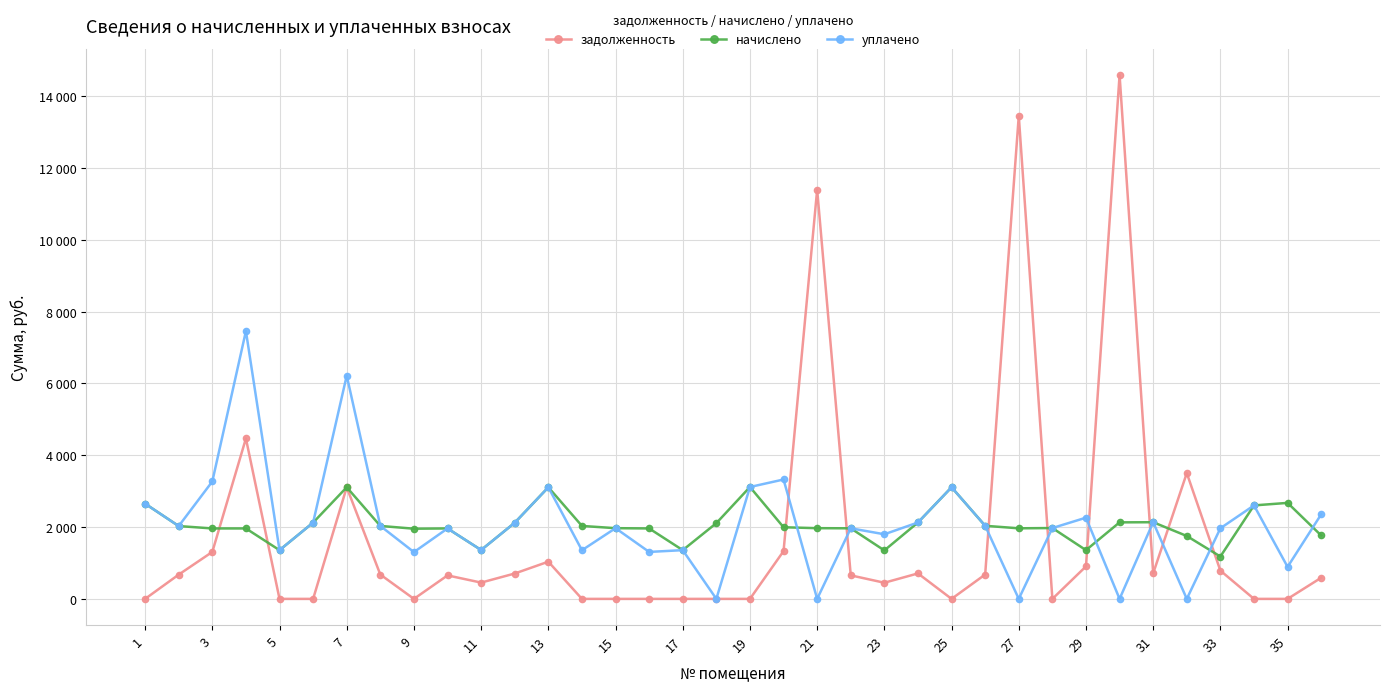

Is this an area chart (filled region under the line)?

No